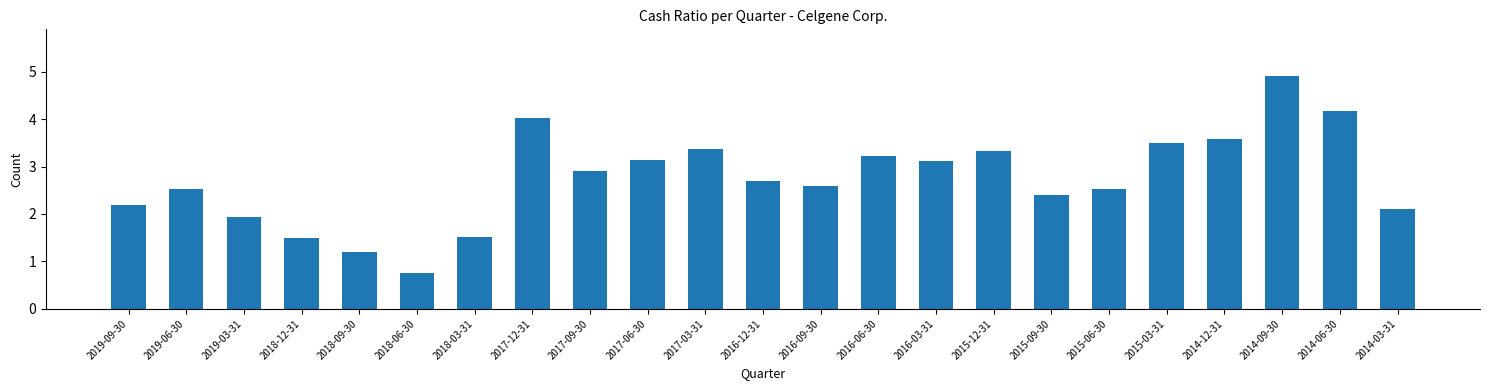

Reading left to right, what are all the values shown in this chart?

2019-09-30=2.2	2019-06-30=2.5	2019-03-31=1.9	2018-12-31=1.5	2018-09-30=1.2	2018-06-30=0.8	2018-03-31=1.5	2017-12-31=4.0	2017-09-30=2.9	2017-06-30=3.1	2017-03-31=3.4	2016-12-31=2.7	2016-09-30=2.6	2016-06-30=3.2	2016-03-31=3.1	2015-12-31=3.3	2015-09-30=2.4	2015-06-30=2.5	2015-03-31=3.5	2014-12-31=3.6	2014-09-30=4.9	2014-06-30=4.2	2014-03-31=2.1